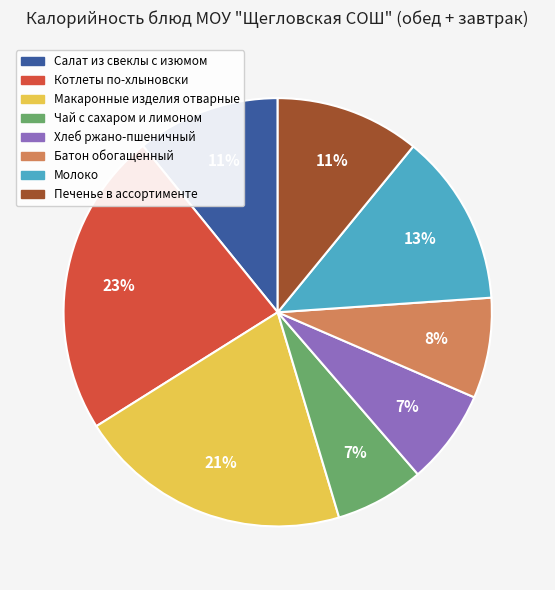

The Чай с сахаром и лимоном slice represents 1% of the pie. True or false?

False